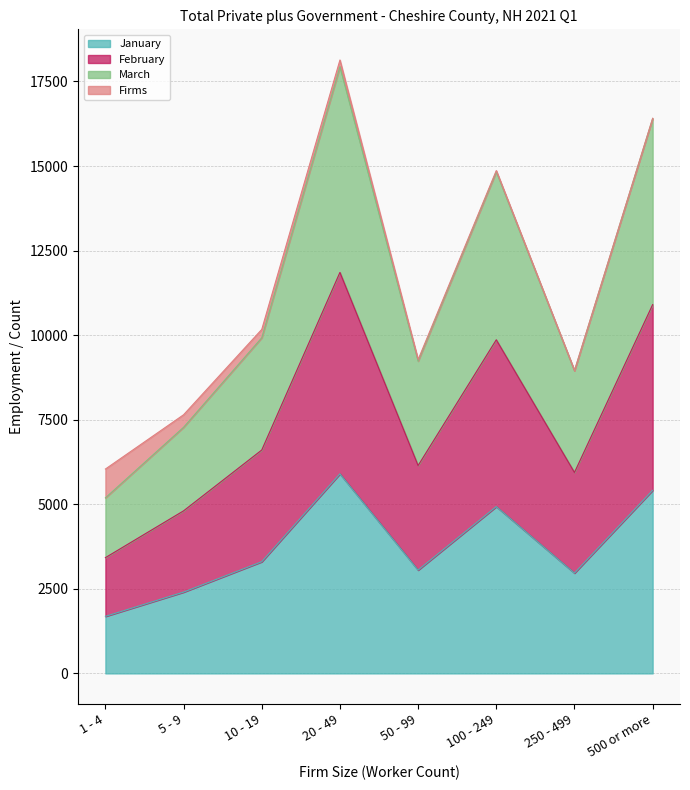

In January, how many points are lower than both neighbors (excluding endpoints)?

2